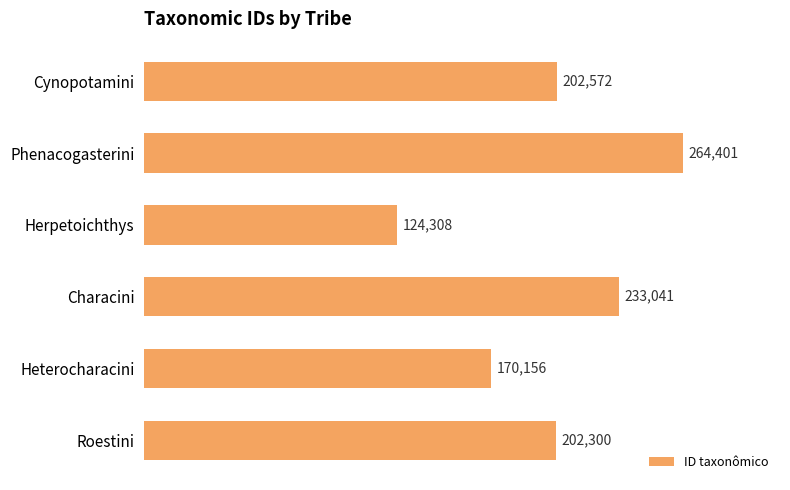

How many values are between 170156 and 233041?

4